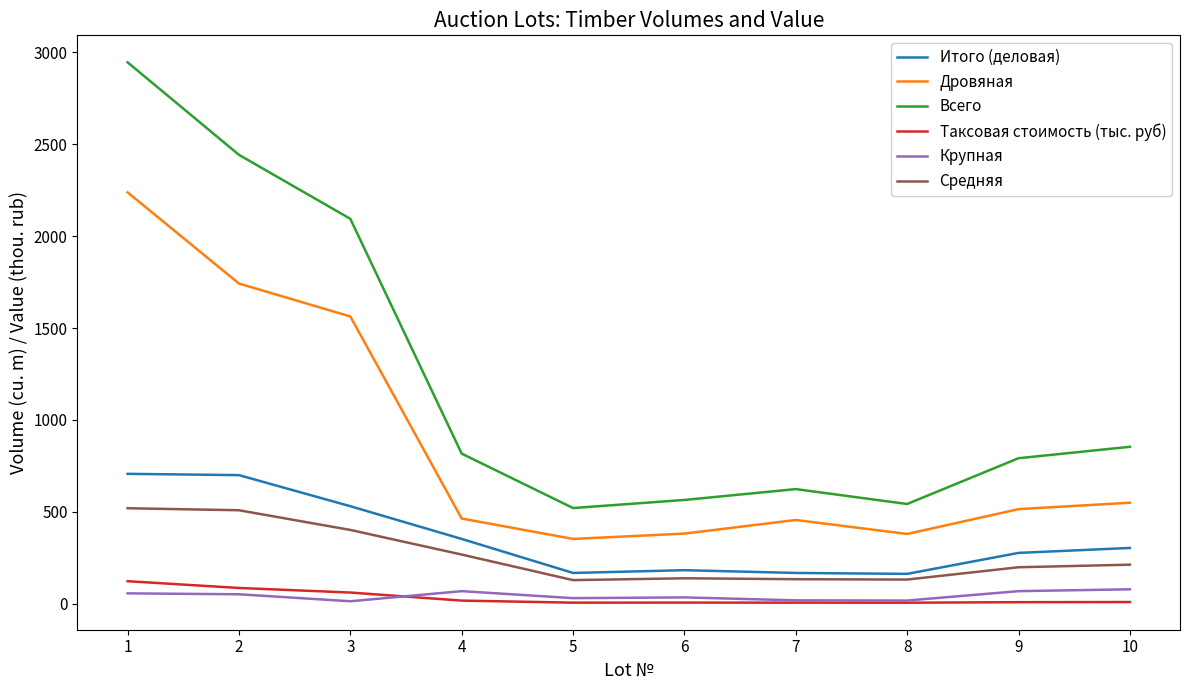

What are all the series names shown in the legend?

Итого (деловая), Дровяная, Всего, Таксовая стоимость (тыс. руб), Крупная, Средняя